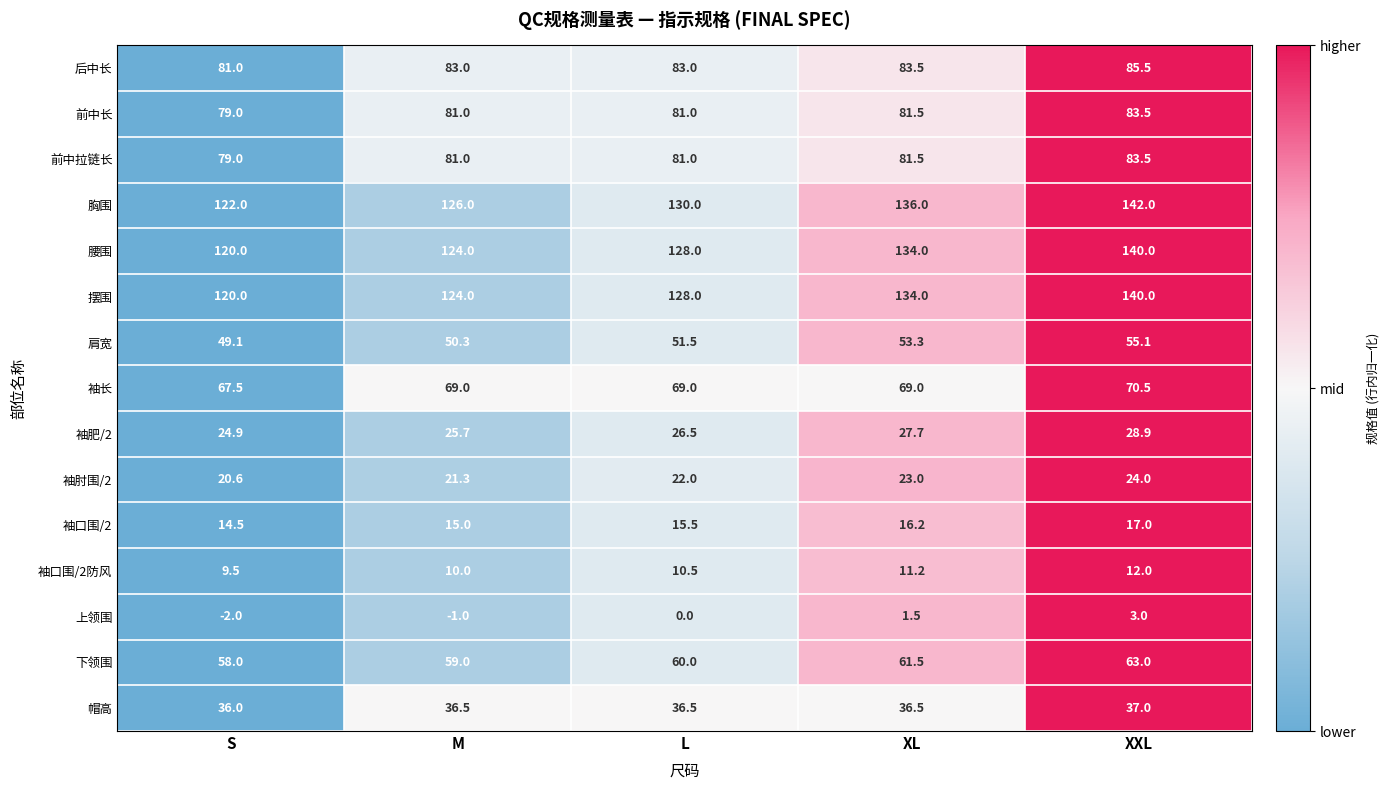

What is the sum of all 前中长 values?

406.0